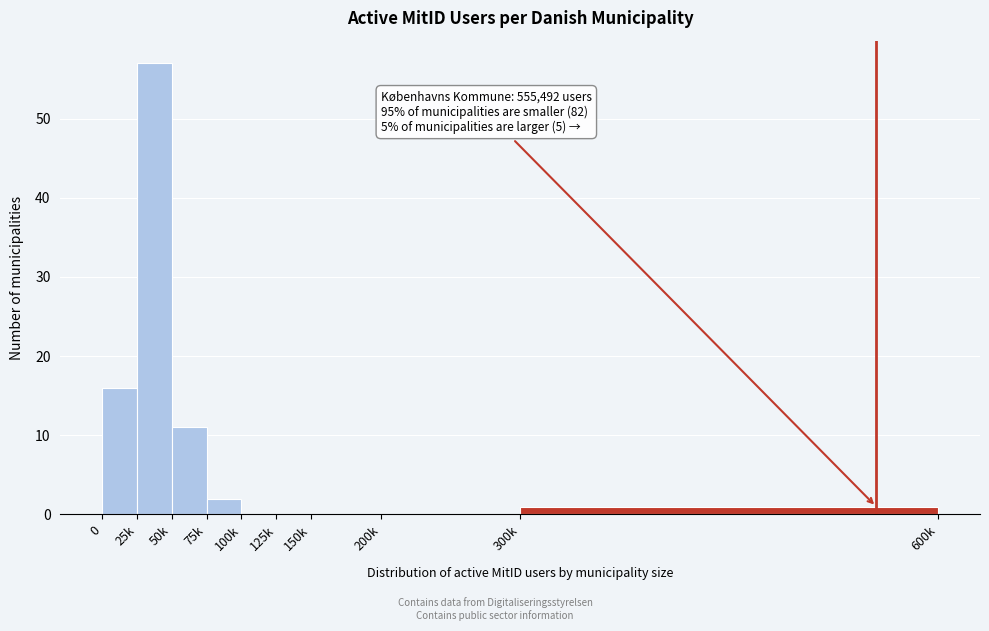

Reading left to right, list all the values displayed in this chart.

0=16	25k=57	50k=11	75k=2	100k=0	125k=0	150k=0	200k=0	300k=1